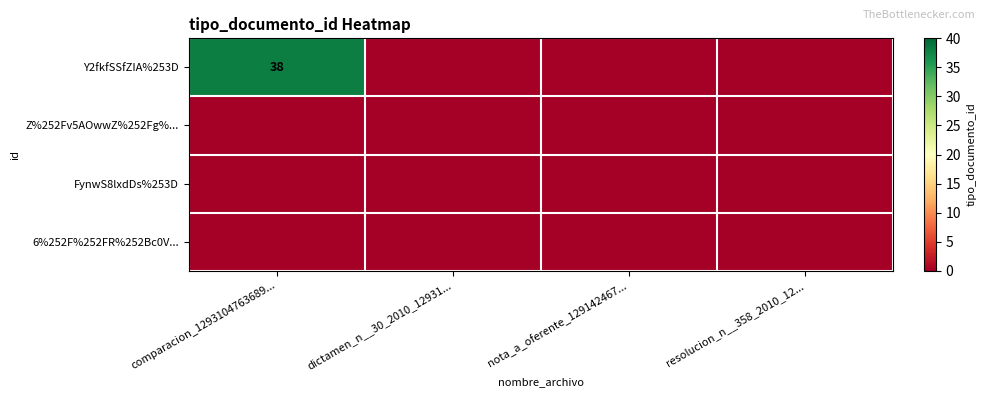

At which label does Z%252Fv5AOwwZ%252Fg%... reach its minimum?

comparacion_1293104763689...